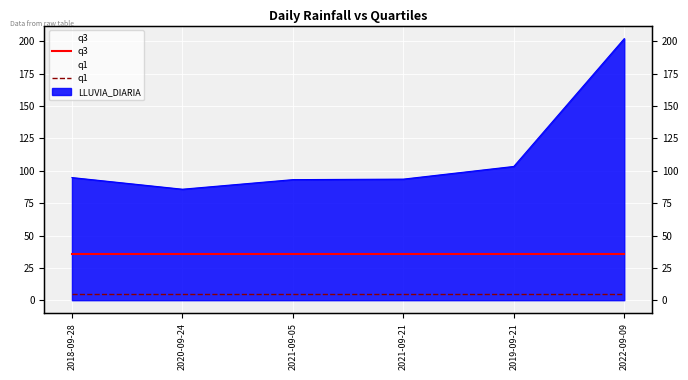

What is the minimum value for q3?

35.5